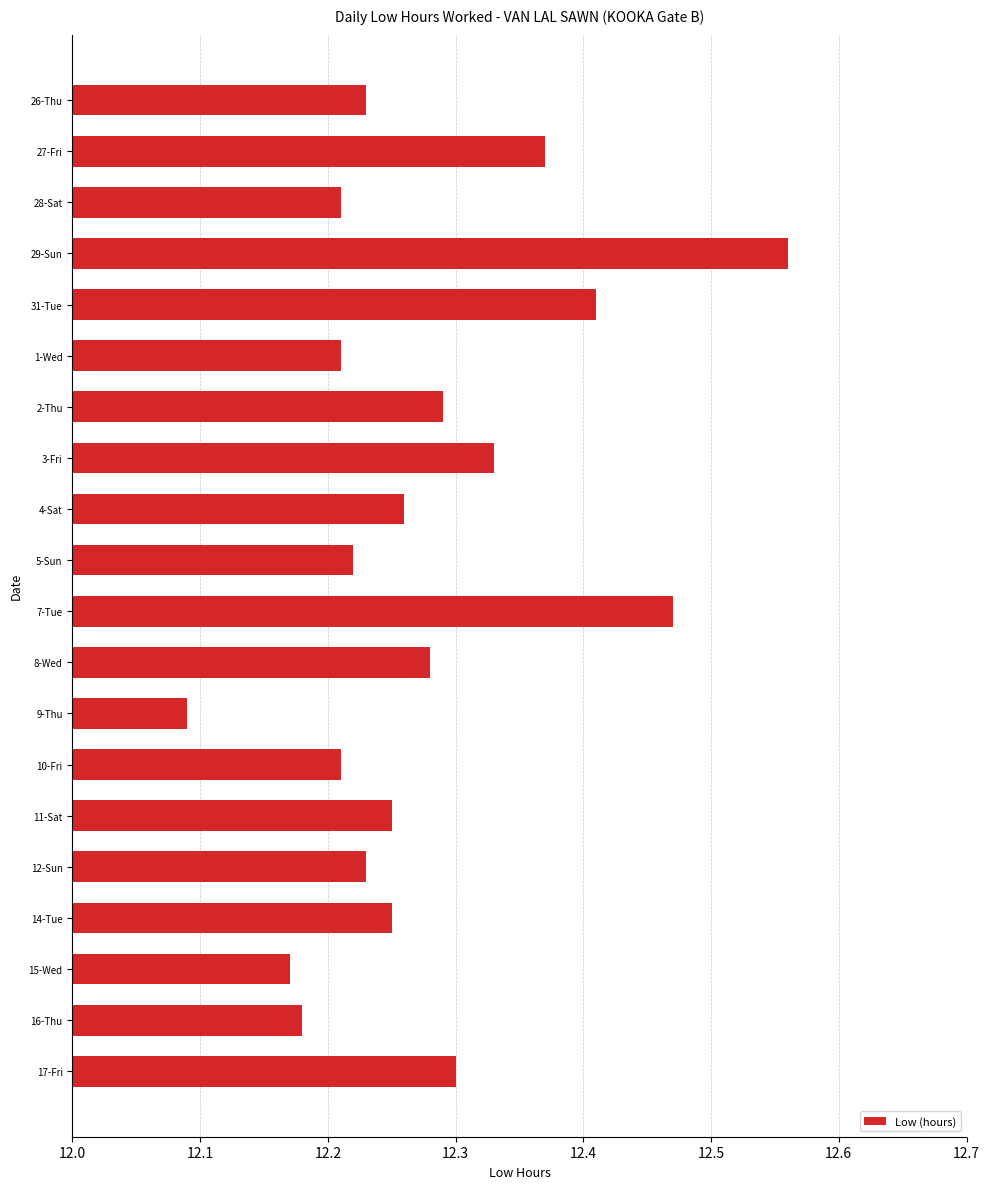

At which category does the chart reach its minimum across all series?

9-Thu